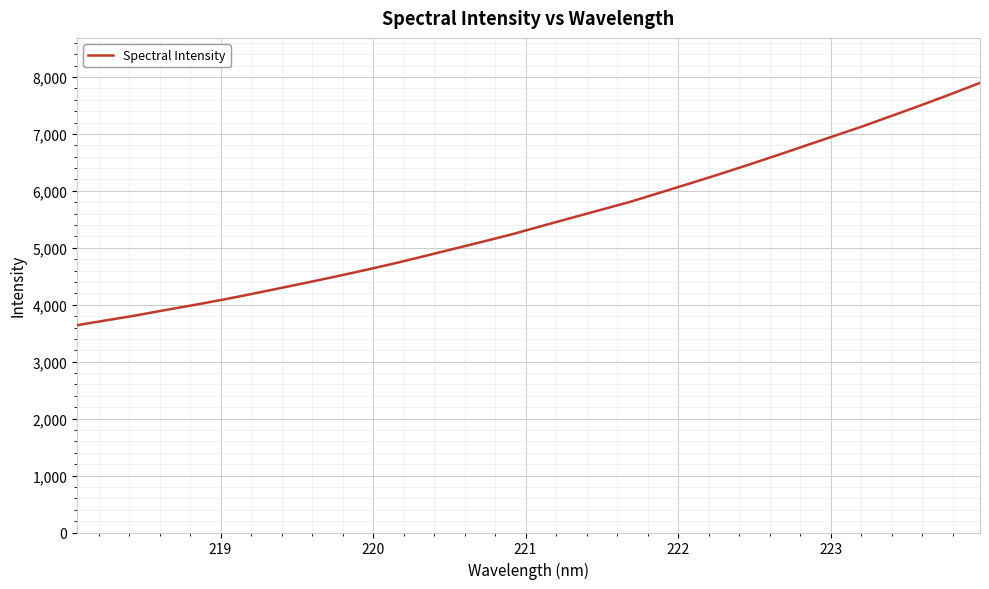

How many lines are shown in the chart?

1